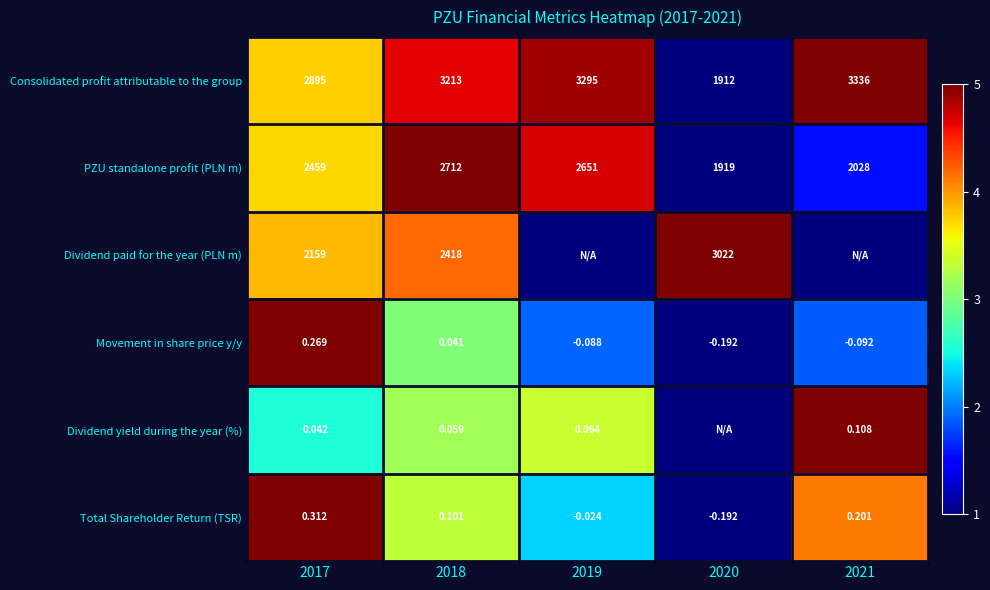

The value of Dividend yield during the year (%) at 2021 is 1.6. True or false?

False